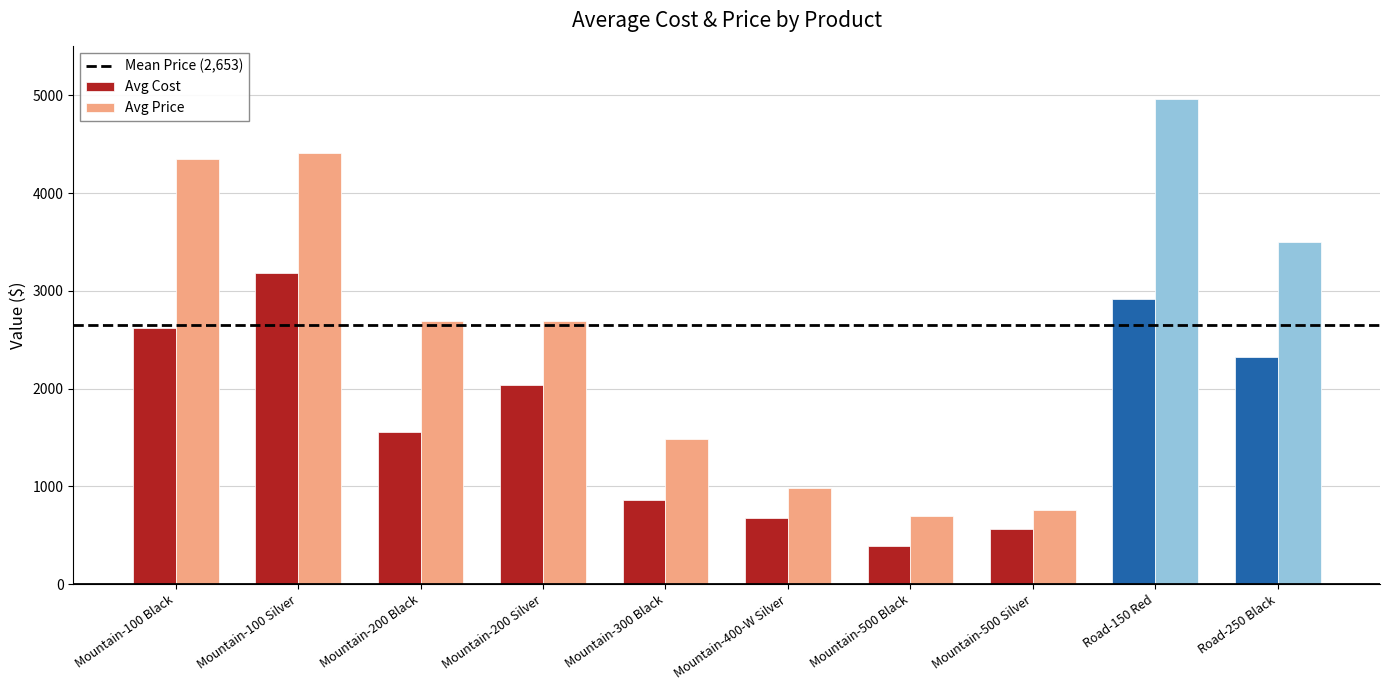

Read the Avg Price value at Mountain-300 Black.

1480